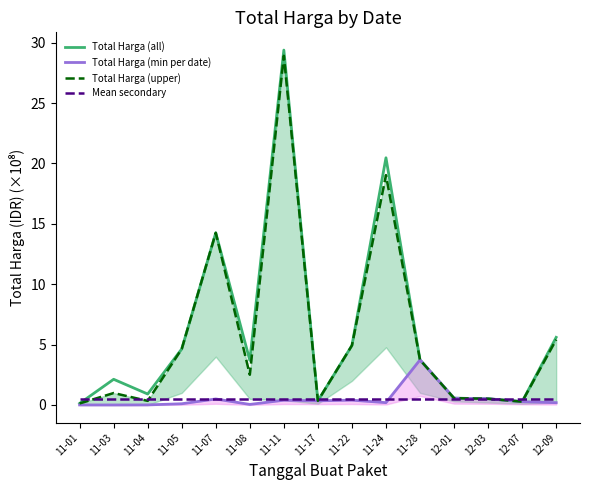

Reading right to left, extract all data points from this chart.

Total Harga (all): 5.6	0.3	0.5	0.6	3.7	20.5	4.9	0.3	29.4	3.7	14.3	4.6	0.9	2.1	0.1
Total Harga (min per date): 0.2	0.3	0.5	0.6	3.7	0.2	0.4	0.3	0.4	0.0	0.5	0.1	0.0	0.0	0.0
Total Harga (upper): 5.4	0.3	0.5	0.6	3.7	19.0	4.9	0.3	28.9	2.5	14.3	4.6	0.3	1.0	0.1
Mean secondary: 0.5	0.5	0.5	0.5	0.5	0.5	0.5	0.5	0.5	0.5	0.5	0.5	0.5	0.5	0.5